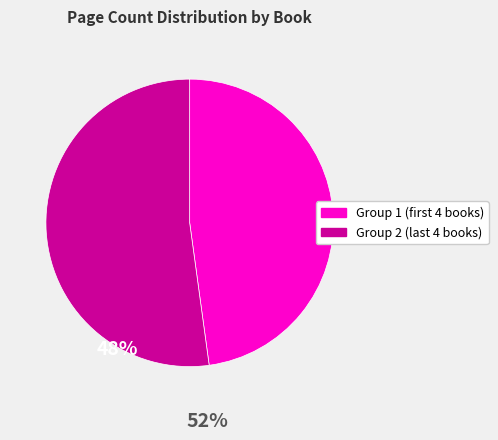

Is there any slice that represents more than half of the pie?

Yes